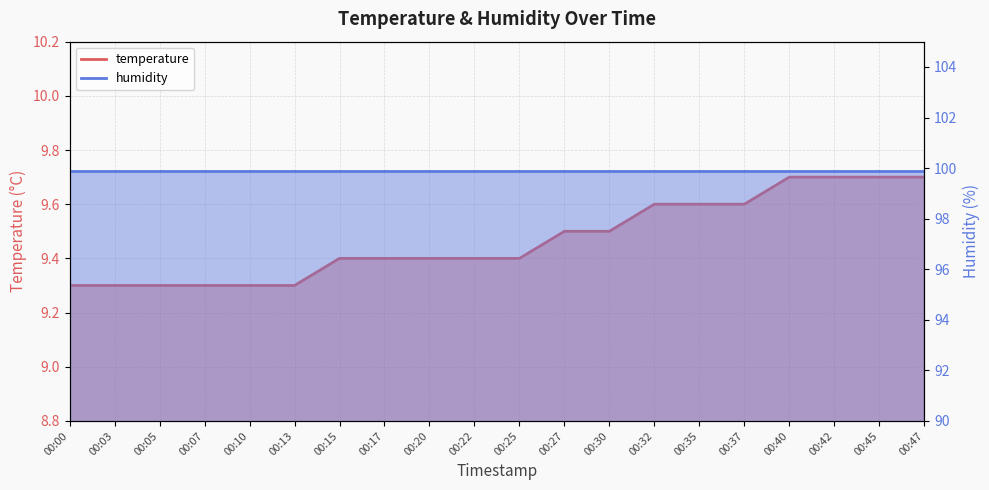

Reading left to right, transcribe all the data shown in this chart.

9.3	9.3	9.3	9.3	9.3	9.3	9.4	9.4	9.4	9.4	9.4	9.5	9.5	9.6	9.6	9.6	9.7	9.7	9.7	9.7